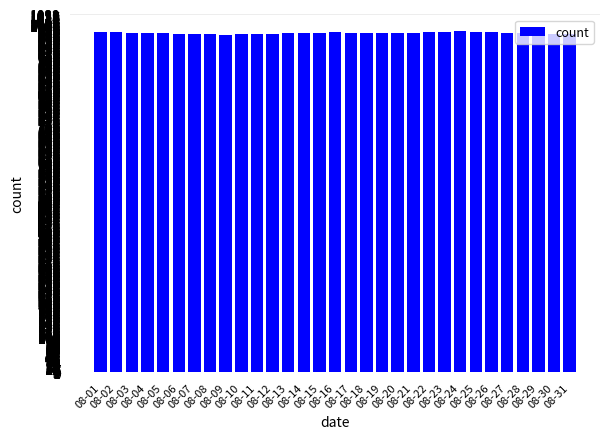

At which label does the data first exceed 979?

08-01